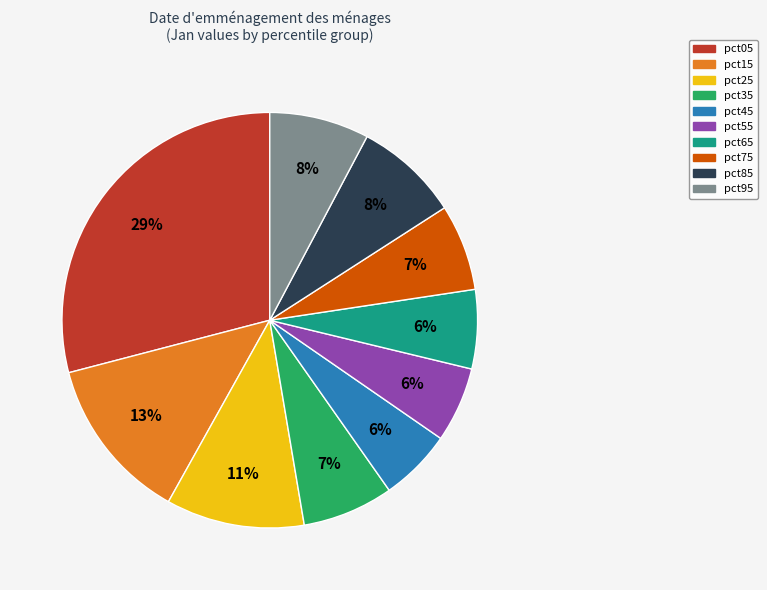

Do pct85 and pct45 together represent more than half of the pie?

No